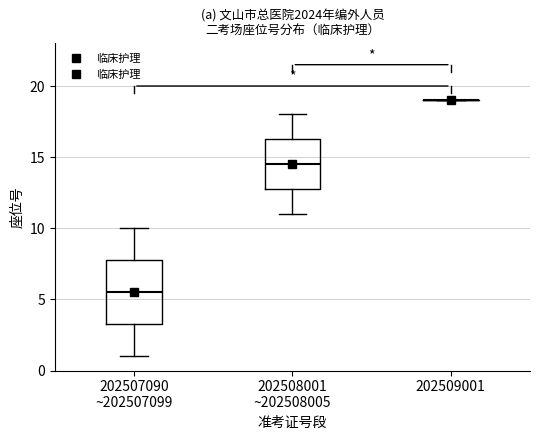

Reading left to right, transcribe this box plot: for each box, give where its median line is, the range the box spans, and where its two whiskers end, as read against the y-axis. The values are not printed on the chart, so give them approximately, as read against the axis.

202507090 ~202507099: median 5.5, box 3.5 to 8.0, whiskers 1.0 to 10.0
202508001 ~202508005: median 14.5, box 13.0 to 16.5, whiskers 11.0 to 18.0
202509001: box collapsed to a line at 19.0, whiskers 19.0 to 19.0